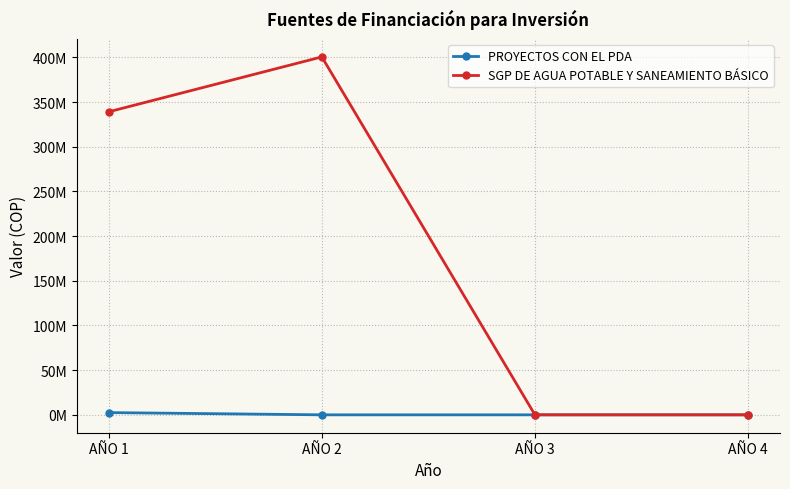

What are all the series names shown in the legend?

PROYECTOS CON EL PDA, SGP DE AGUA POTABLE Y SANEAMIENTO BÁSICO